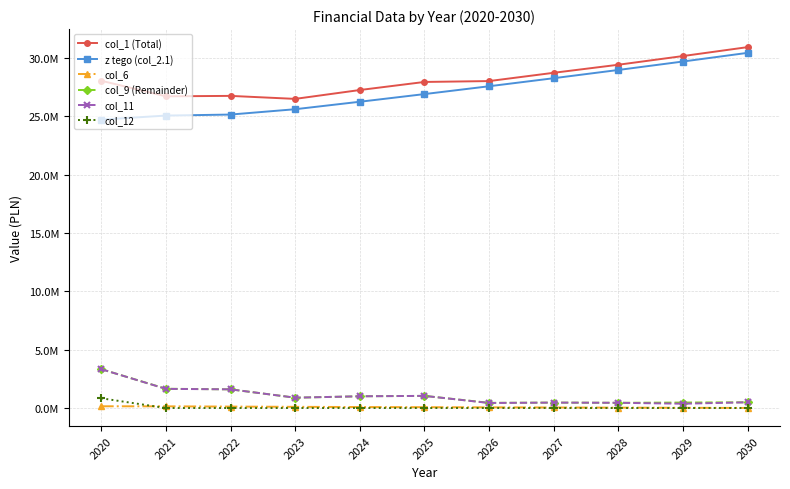

Reading right to left, what are all the values shown in this chart?

col_1 (Total): 30920125.0	30156500.0	29411500.0	28721500.0	28011500.0	27936350.0	27245000.0	26485250.0	26742707.3	26706009.3	28040983.0
z tego (col_2.1): 30430355.0	29688152.0	28964050.0	28257610.0	27568400.0	26896500.0	26240000.0	25600000.0	25142707.3	25056009.3	24711147.8
col_6: 6910.0	19779.0	32350.0	45518.0	58388.0	71258.0	84380.0	101418.0	122500.0	143583.0	150000.0
col_9 (Remainder): 489770.0	468348.0	447450.0	463890.0	443100.0	1039850.0	1005000.0	885250.0	1600000.0	1650000.0	3329835.2
col_11: 489770.0	368348.0	447450.0	463890.0	431000.0	1039850.0	1005000.0	885250.0	1600000.0	1640000.0	3329835.2
col_12: 0.0	0.0	0.0	0.0	0.0	0.0	0.0	0.0	0.0	0.0	835600.0